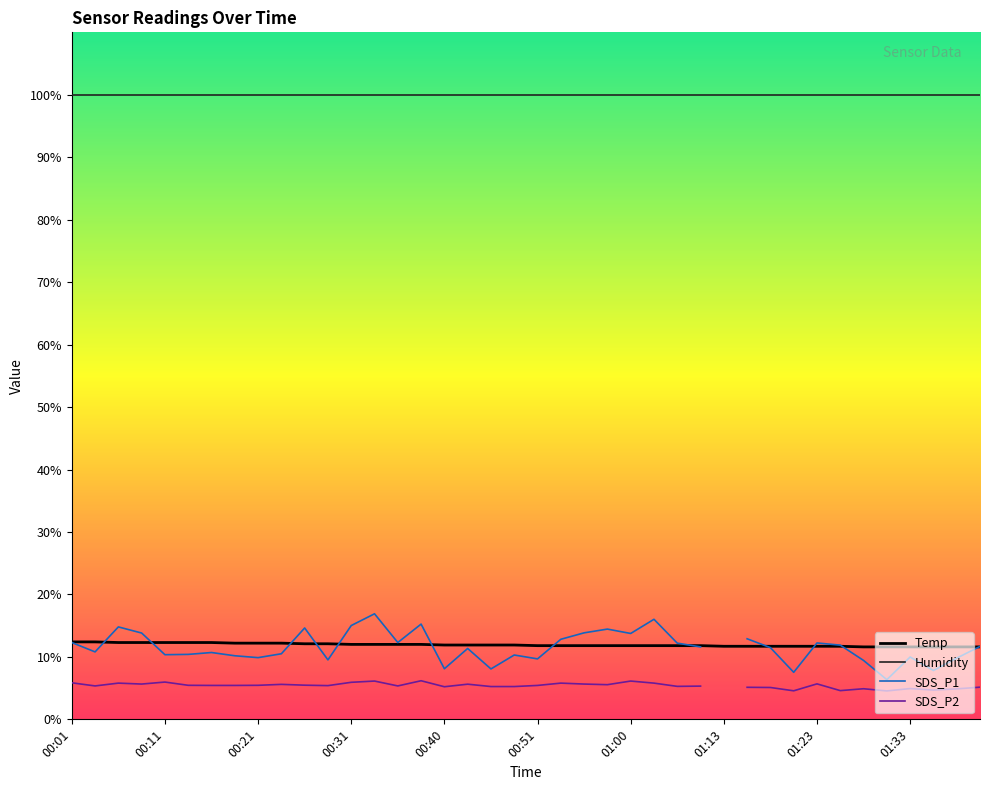

Rank the series by their maximum value, from lowest to highest.

SDS_P2, Temp, SDS_P1, Humidity